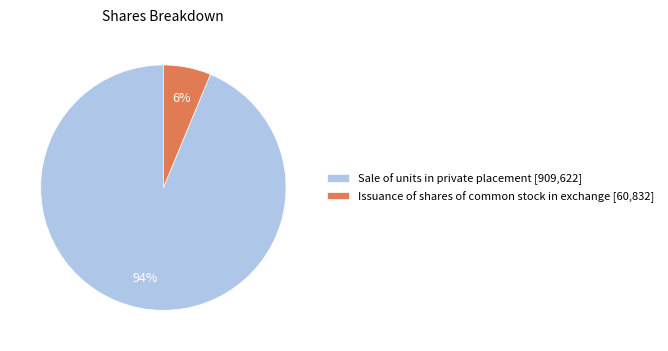

Which slice represents more than half of the pie?

Sale of units in private placement